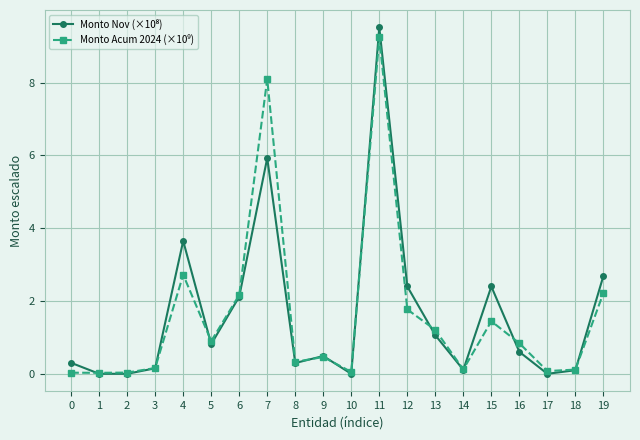

What is the difference between the highest and lowest values at 15?

1.0